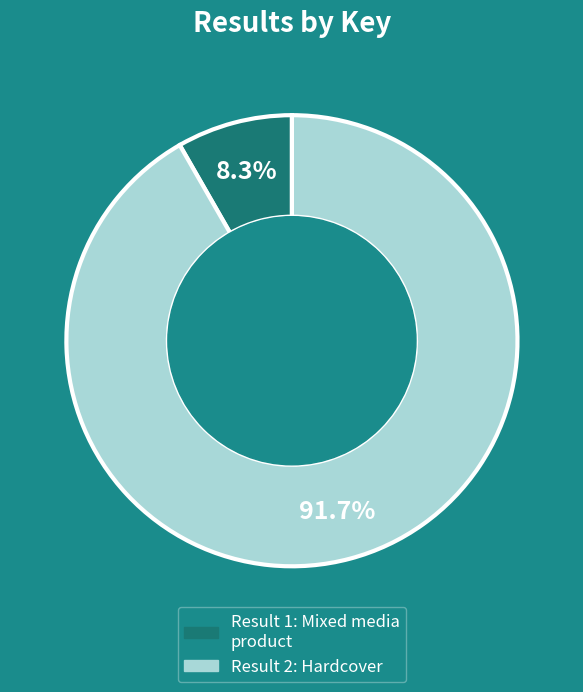

Is there a majority slice in this chart?

Yes